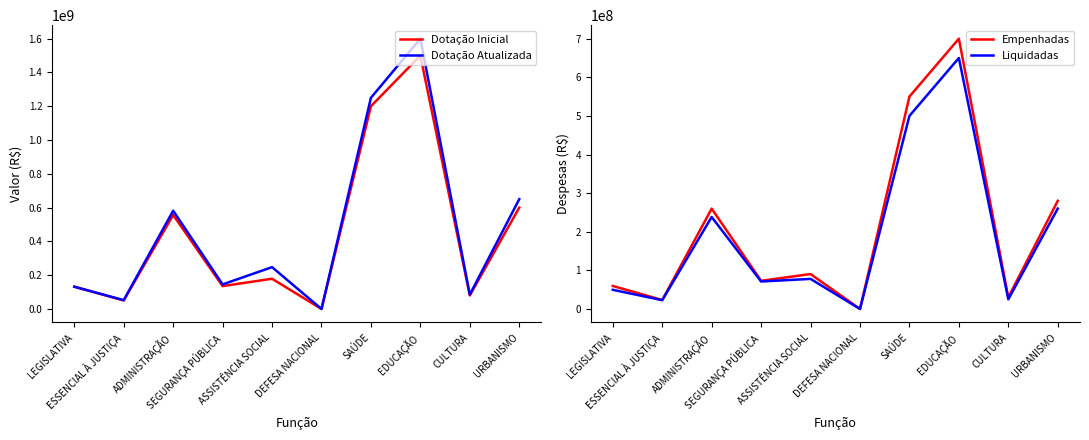

What is the value of the Dotação Atualizada point at the 7th from the left?

1250000000.0